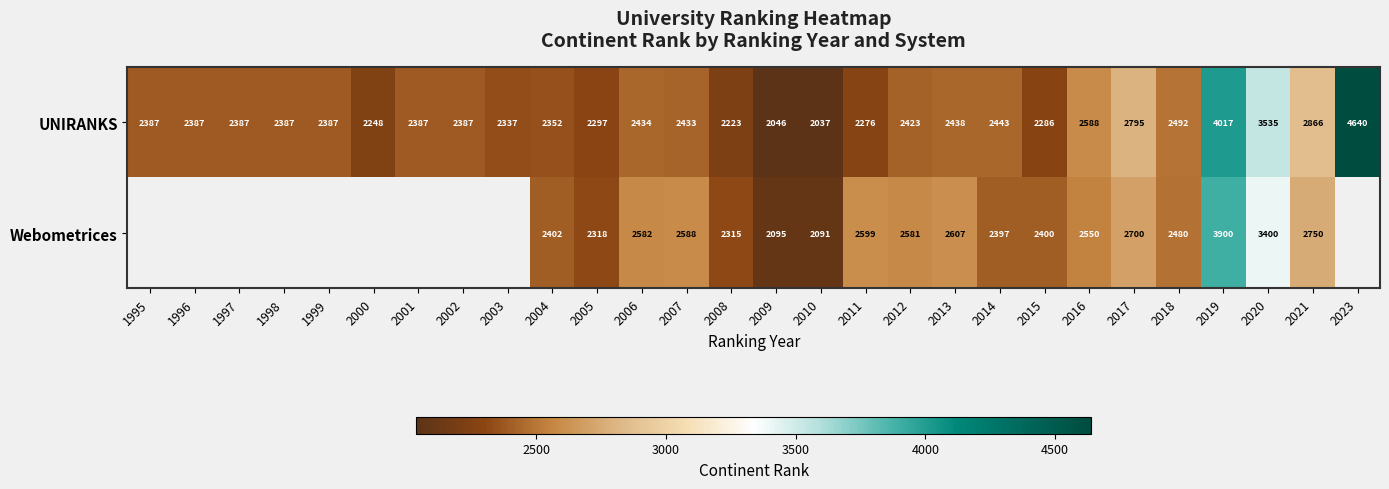

What is the total value across all series at 2015?

4686